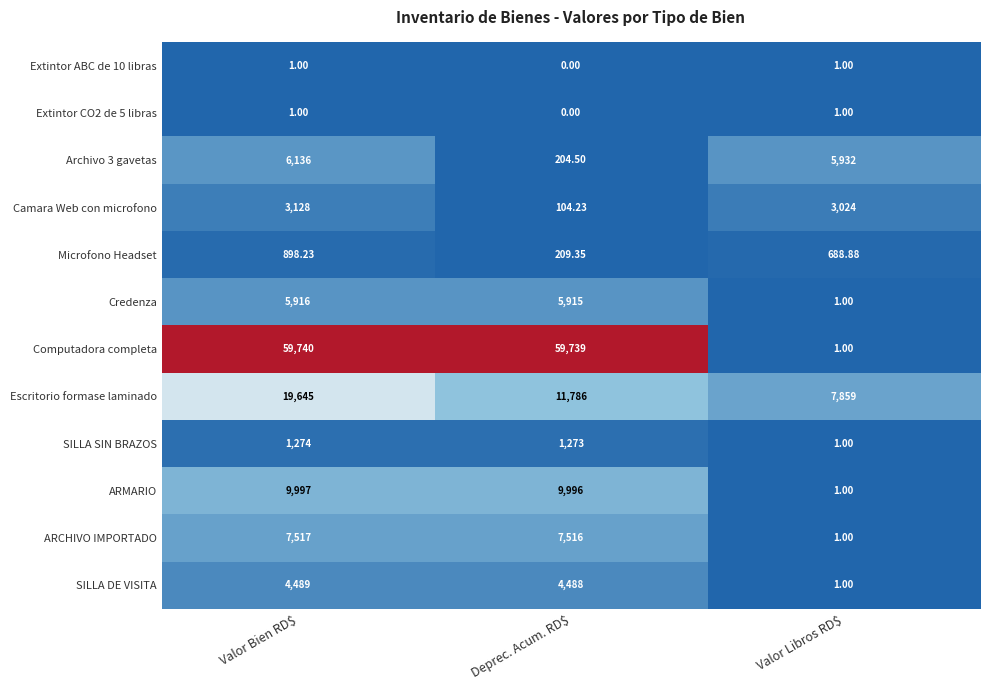

Where does the Escritorio formase laminado series first go above 11786?

Valor Bien RD$